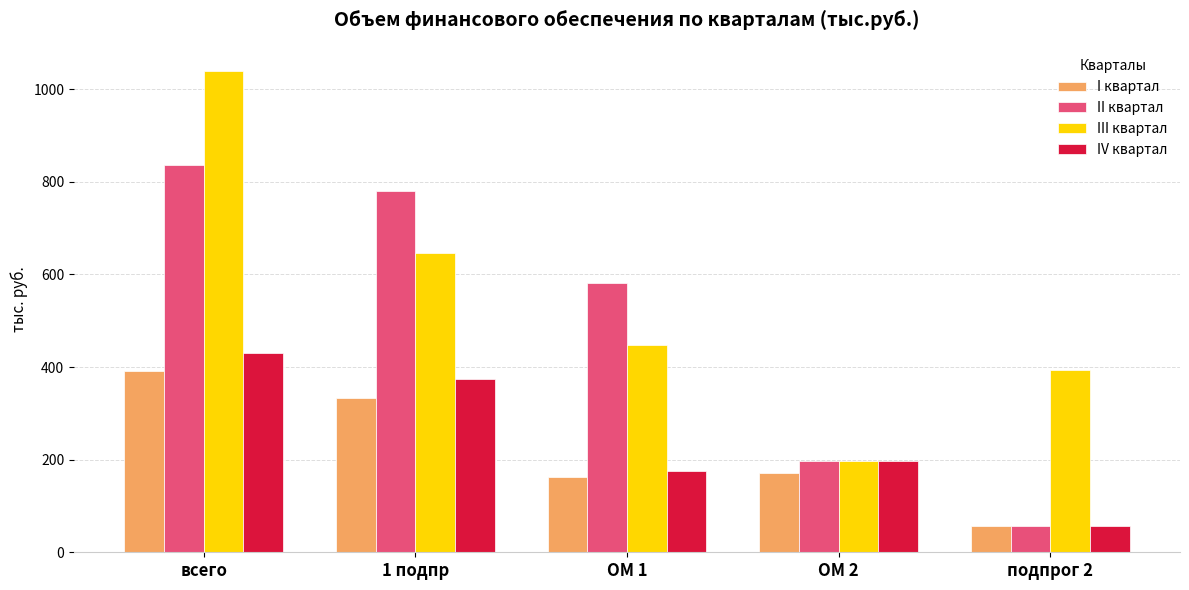

How many values in the I квартал series exceed 171?

3